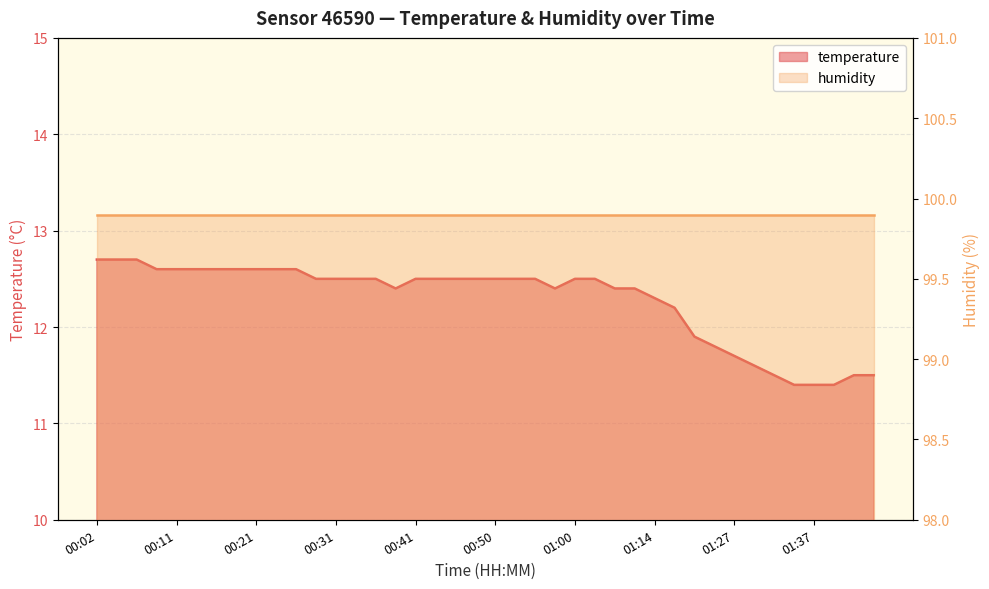

List the labels in order of value, smallest first.

01:34, 01:37, 01:39, 01:32, 01:42, 01:44, 01:29, 01:27, 01:24, 01:22, 01:16, 01:14, 00:38, 00:58, 01:09, 01:11, 00:28, 00:31, 00:33, 00:36, 00:41, 00:43, 00:46, 00:48, 00:50, 00:53, 00:55, 01:00, 01:06, 00:09, 00:11, 00:14, 00:16, 00:19, 00:21, 00:24, 00:26, 00:02, 00:04, 00:07